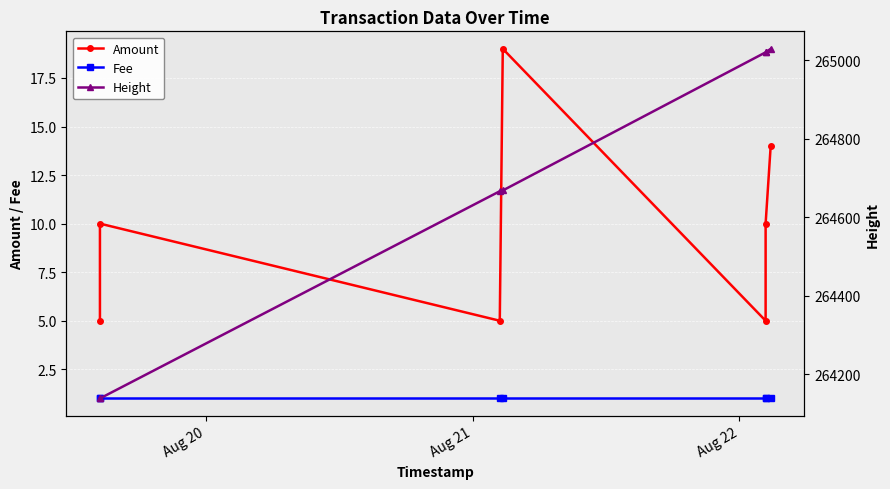

What position from the left is Aug 22?

3